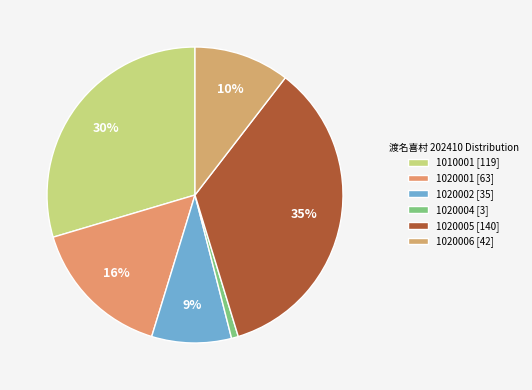

Combined, do 1020001 and 1010001 account for over 50%?

No